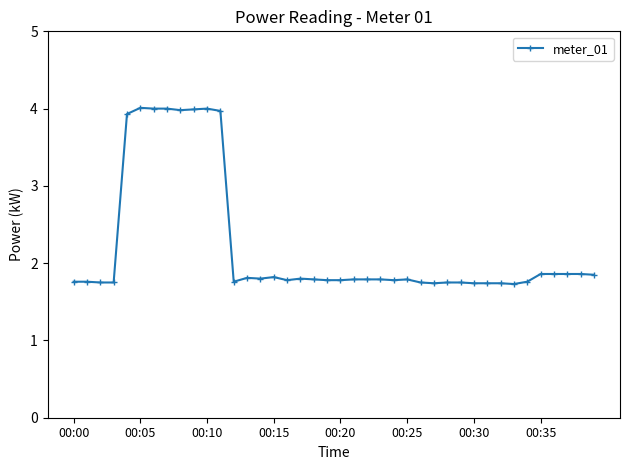

What is the sum of all values?

89.0